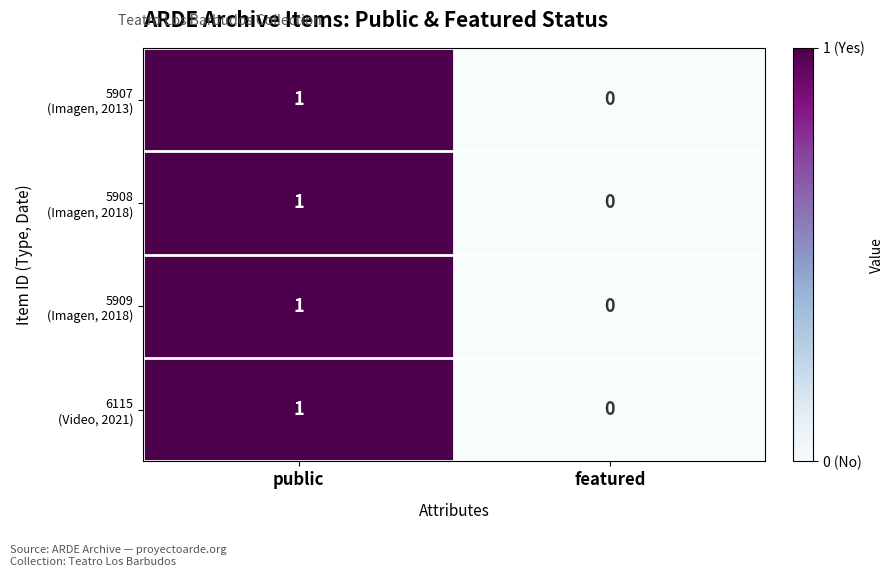

At which category does the chart reach its minimum across all series?

featured